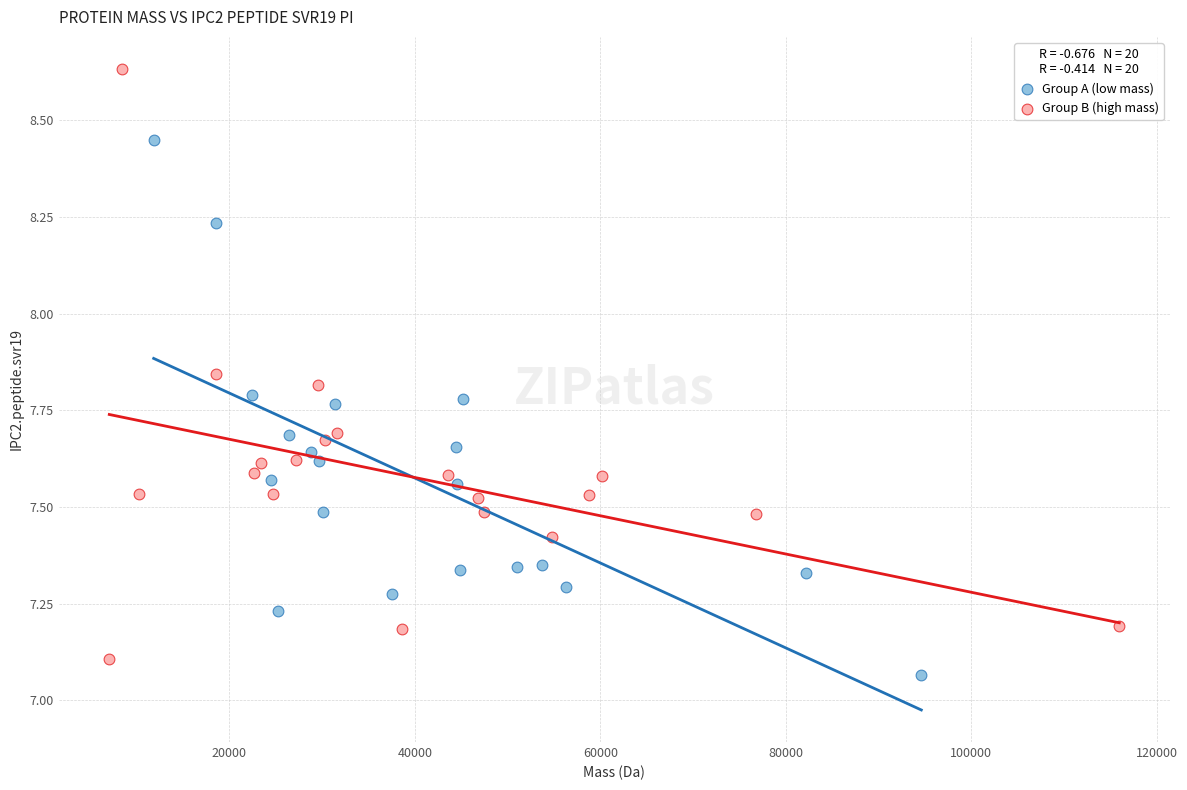

Which series contains the highest Y value?

Group B (high mass)